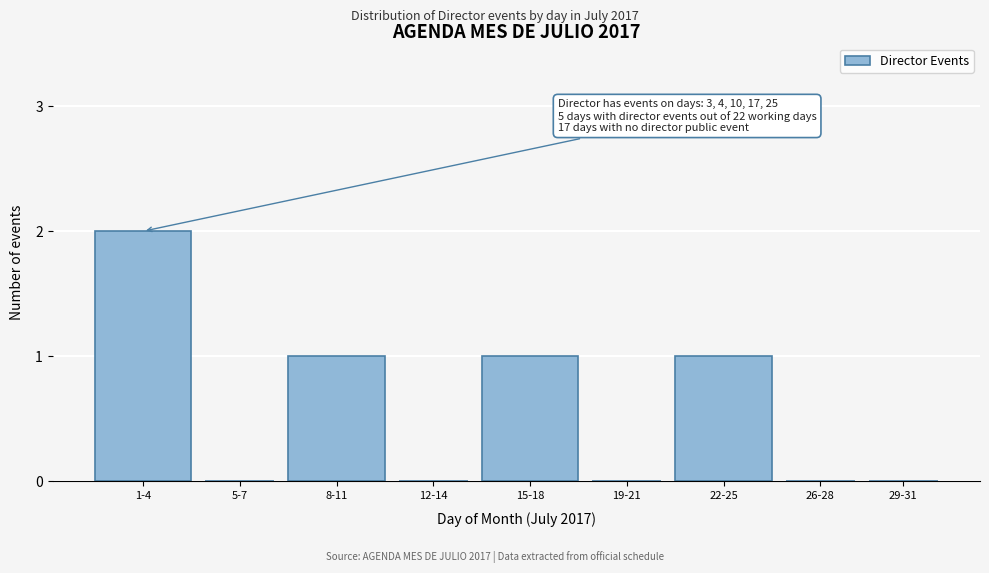

Reading right to left, extract all data points from this chart.

29-31=0	26-28=0	22-25=1	19-21=0	15-18=1	12-14=0	8-11=1	5-7=0	1-4=2